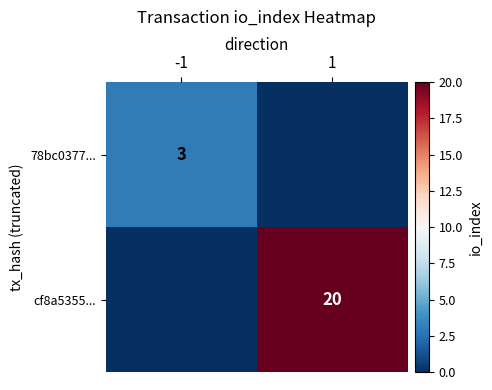

True or false: 78bc0377... has a value of 3 at -1.

True